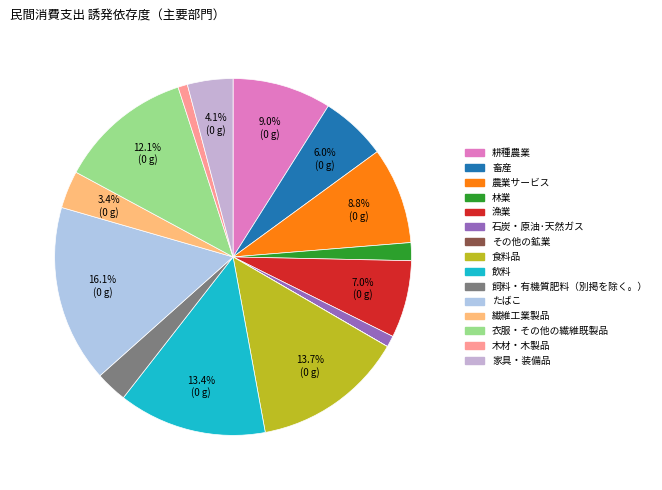

How many slices are in this pie chart?

15